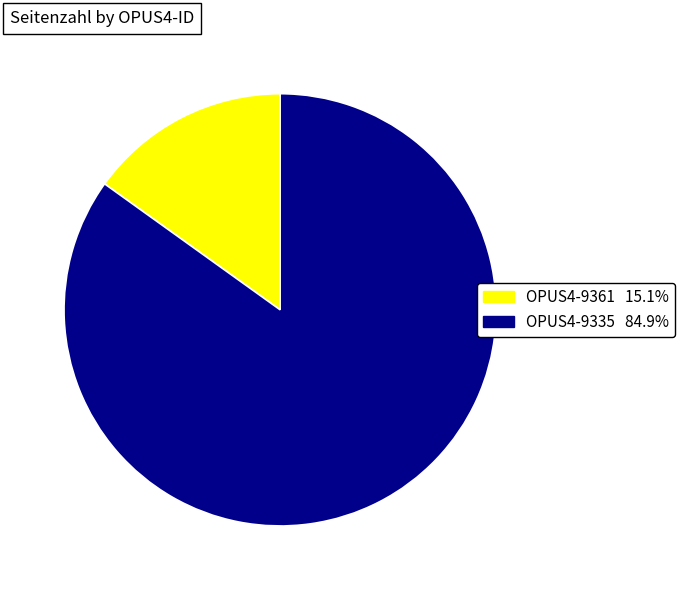

Which has a higher value, OPUS4-9335 or OPUS4-9361?

OPUS4-9335